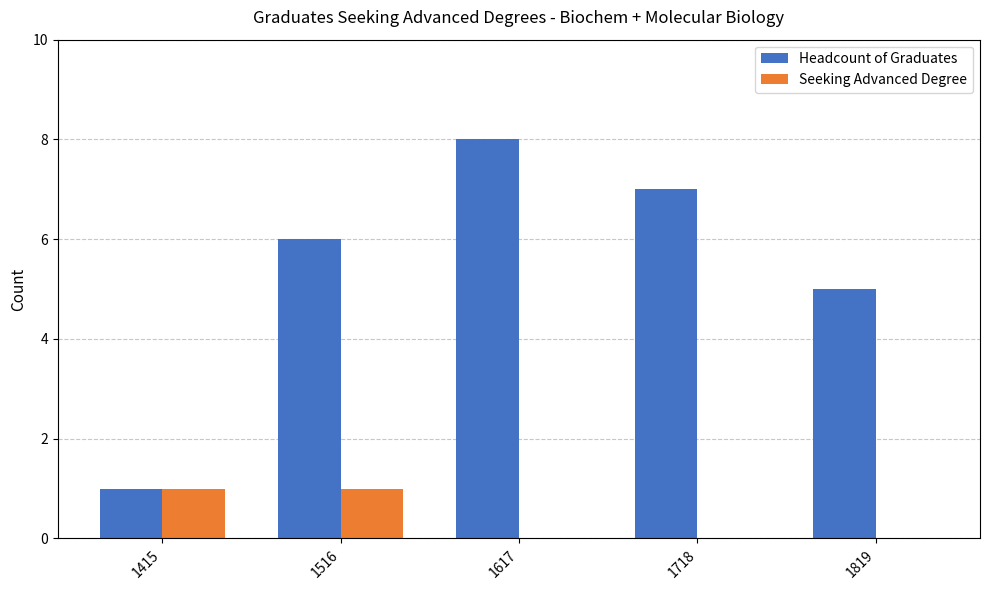

Count the number of categories in the chart.

5